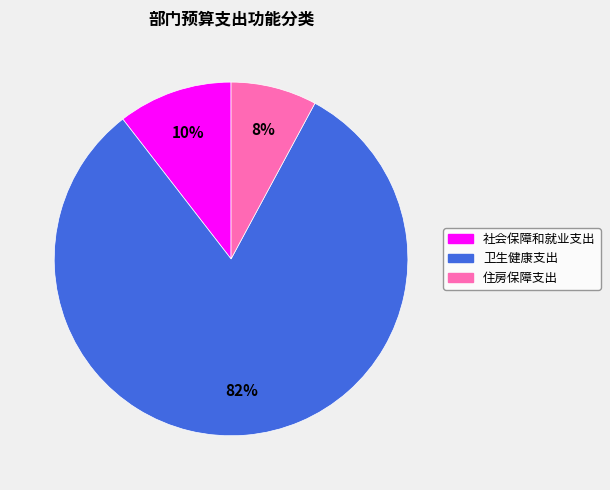

Do 社会保障和就业支出 and 卫生健康支出 together represent more than half of the pie?

Yes